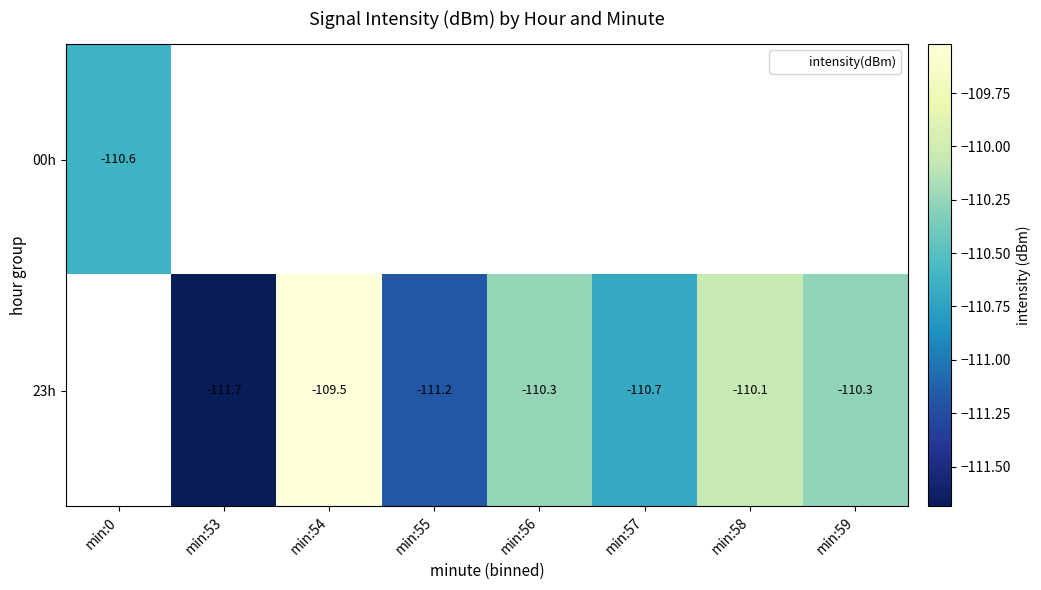

At which label does 23h first exceed -110?

min:54